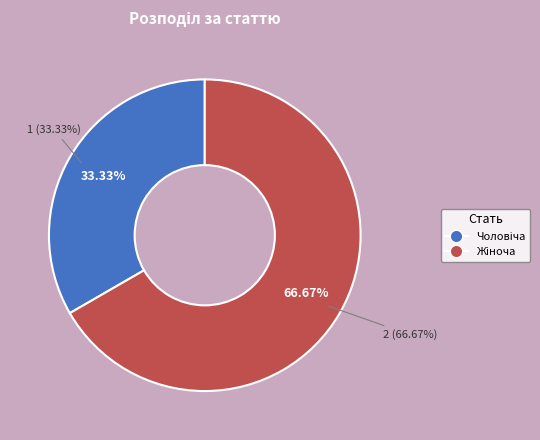

Which has a higher value, Жіноча or Чоловіча?

Жіноча